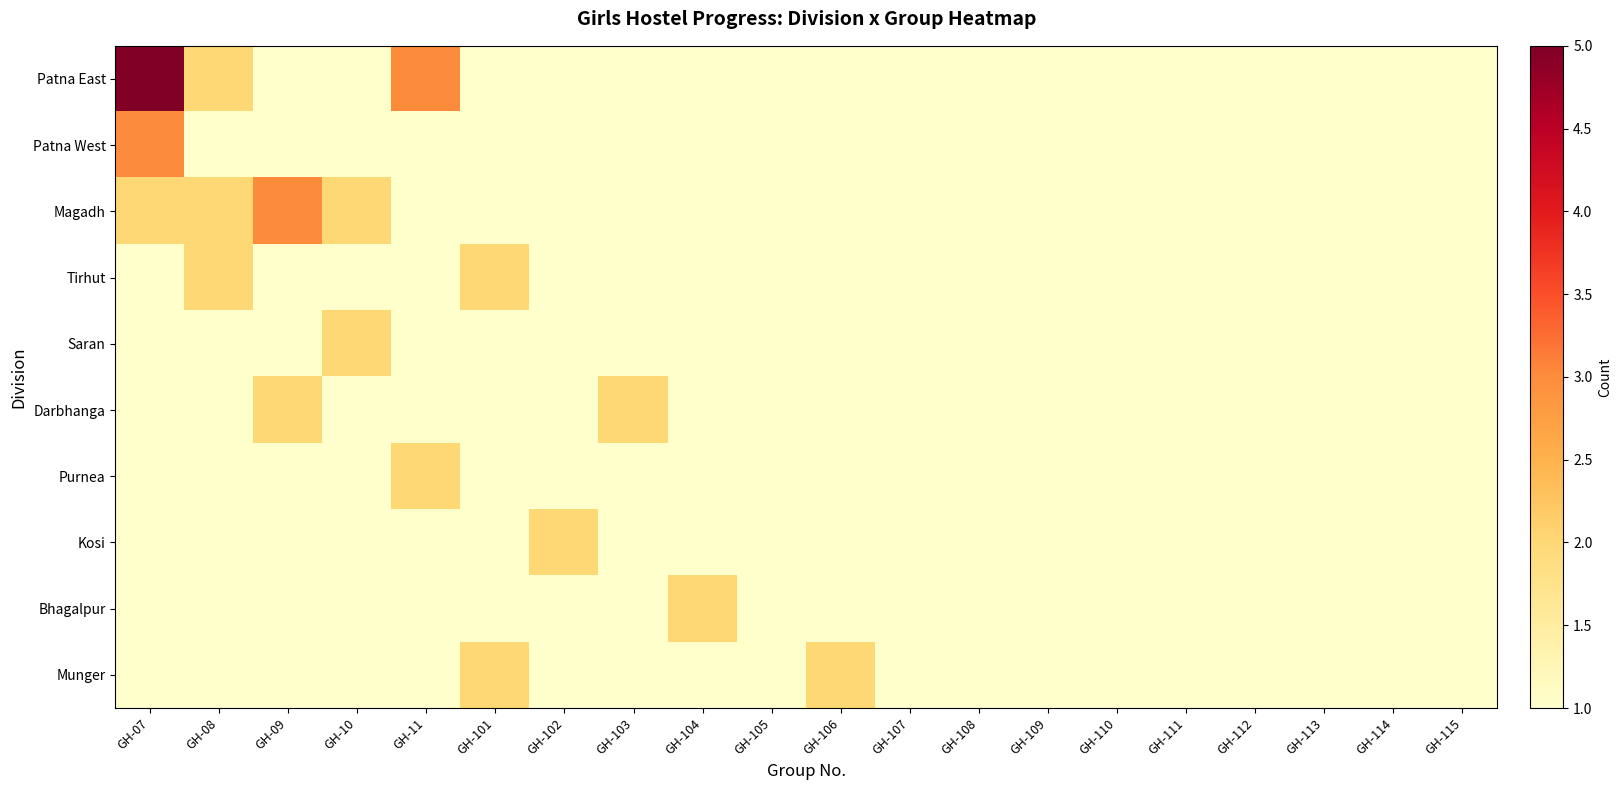

At which category is the sum across all series the highest?

GH-07